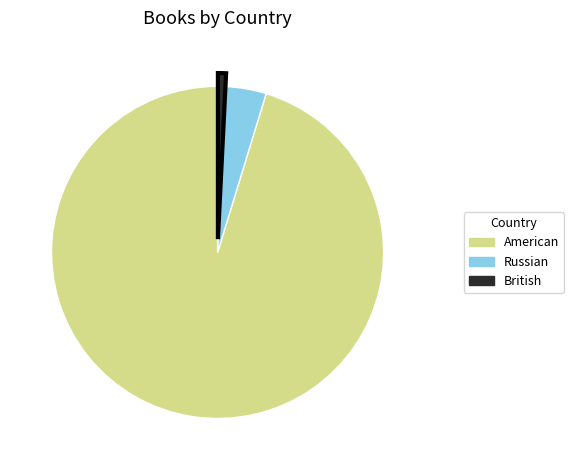

How many segments does this pie chart have?

3